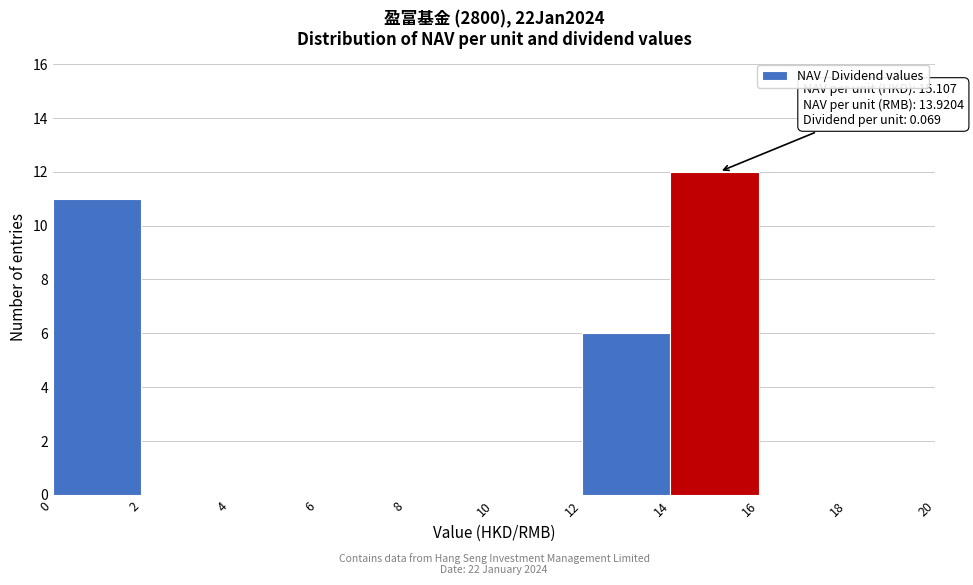

Which range on the x-axis has the tallest bar?

14 to 16